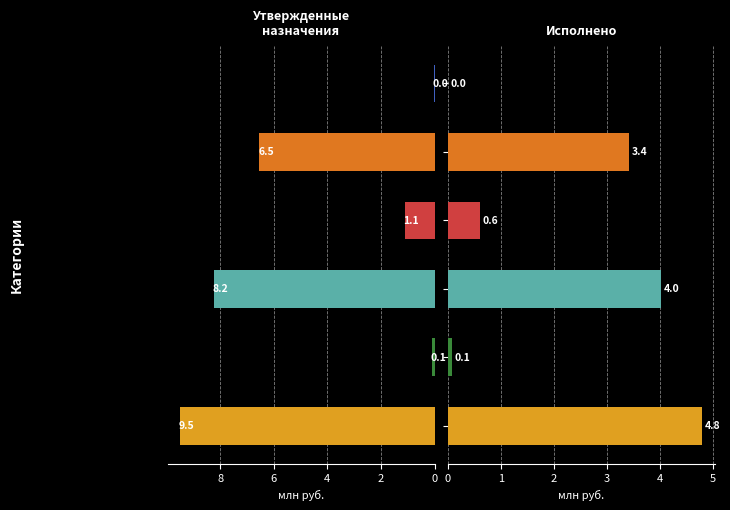

Is the value of Исполнено at 10 greater than the value of Утвержденные бюджетные назначения at 10?

No